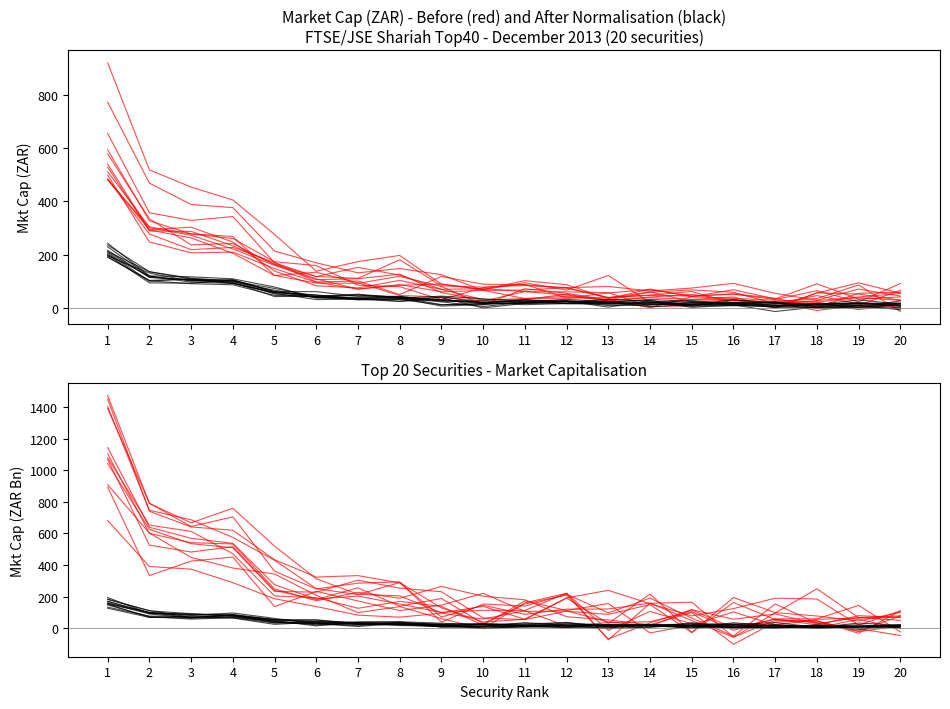

Which series ends up on top after the final intersection of After and Before?

After